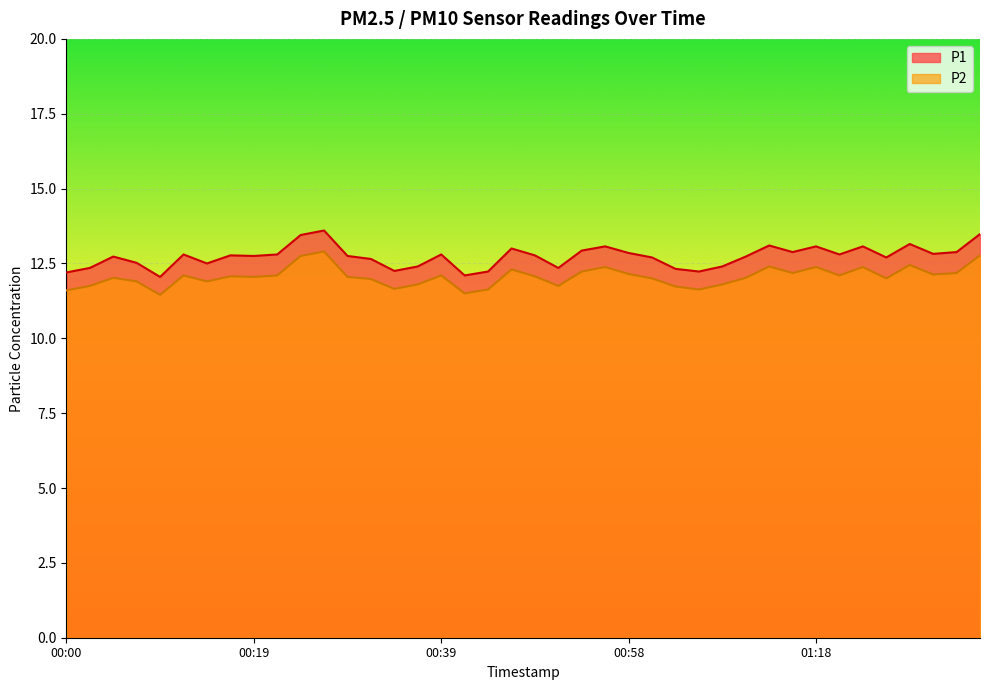

Reading right to left, transcribe all the data shown in this chart.

P1: 13.5	12.9	12.8	13.2	12.7	13.1	12.8	13.1	12.9	13.1	12.7	12.4	12.2	12.3	12.7	12.8	13.1	12.9	12.3	12.8	13.0	12.2	12.1	12.8	12.4	12.2	12.7	12.8	13.6	13.4	12.8	12.8	12.8	12.5	12.8	12.1	12.5	12.7	12.3	12.2
P2: 12.8	12.2	12.1	12.4	12.0	12.4	12.1	12.4	12.2	12.4	12.0	11.8	11.6	11.7	12.0	12.2	12.4	12.2	11.8	12.1	12.3	11.6	11.5	12.1	11.8	11.7	12.0	12.1	12.9	12.8	12.1	12.1	12.1	11.9	12.1	11.4	11.9	12.0	11.8	11.6